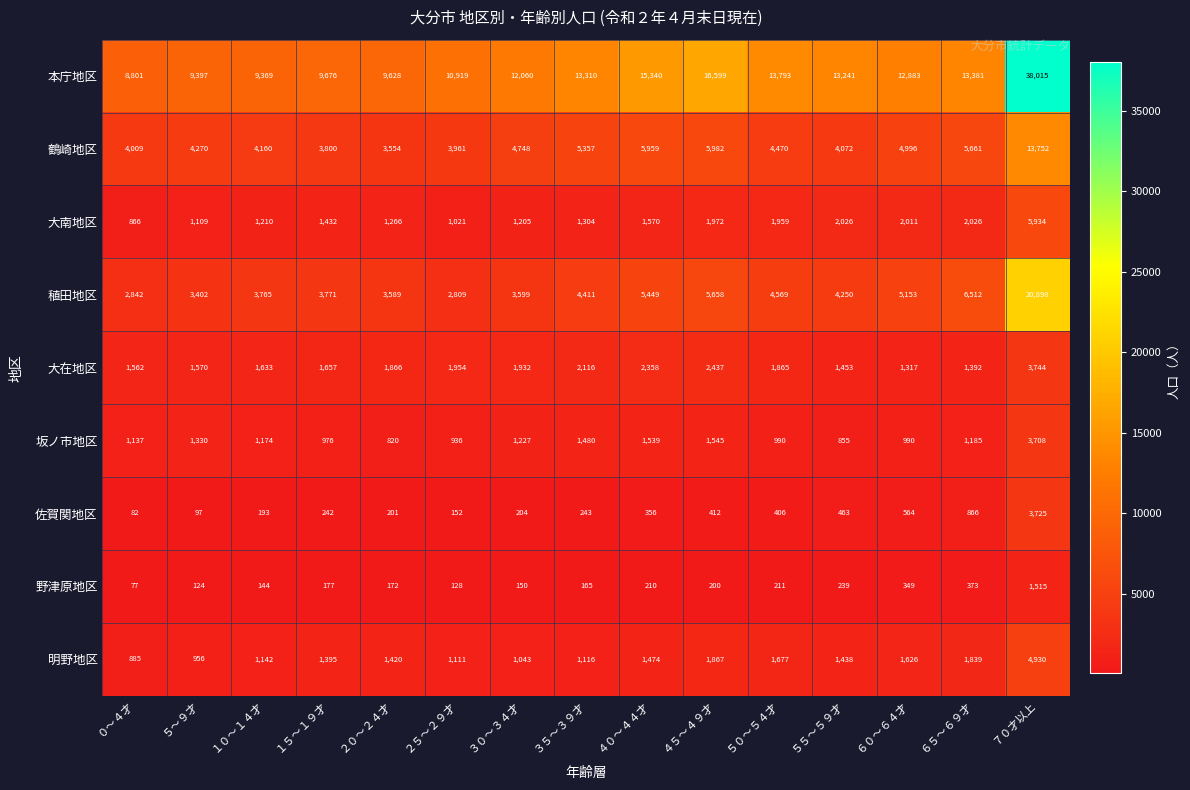

True or false: 本庁地区 has a value of 14400 at １０～１４才.

False